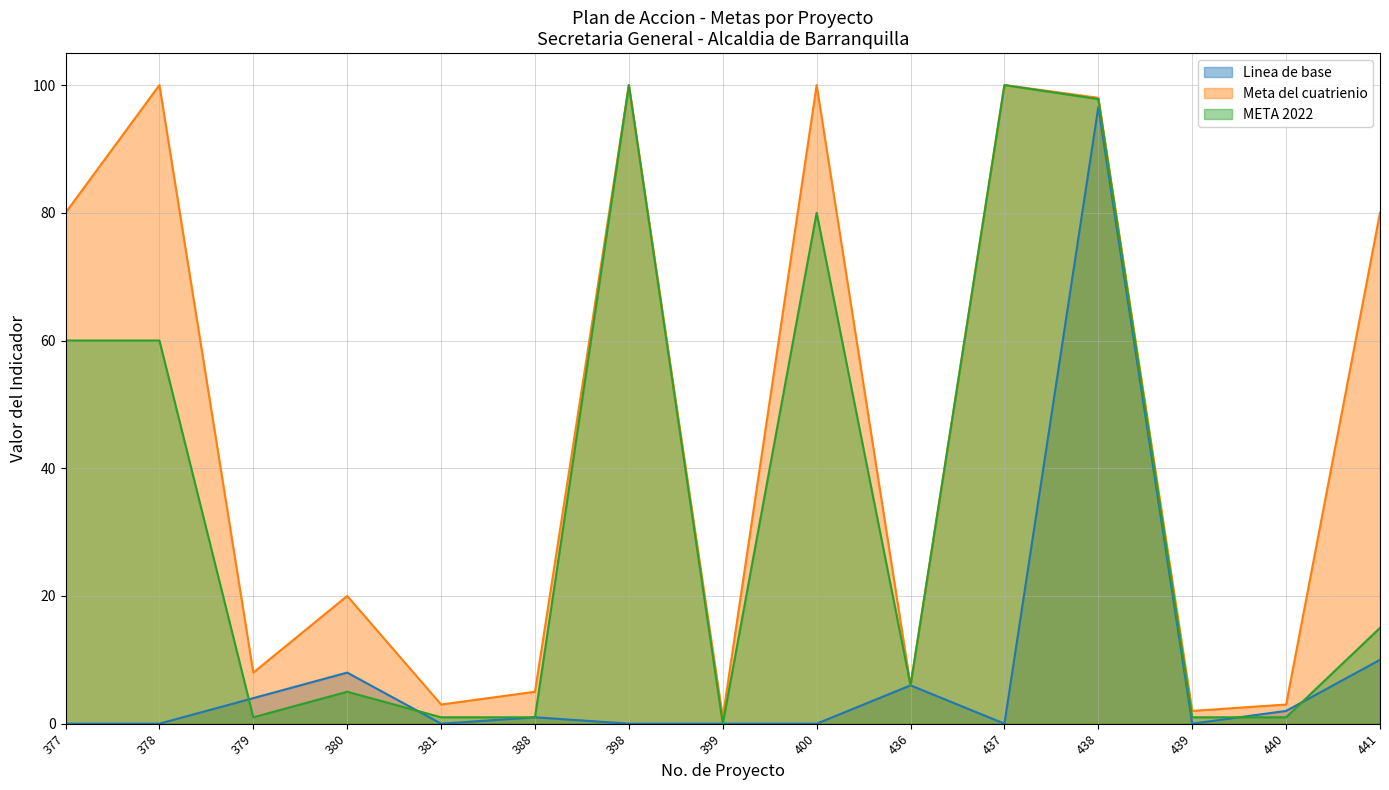

At which category is the sum across all series the highest?

438